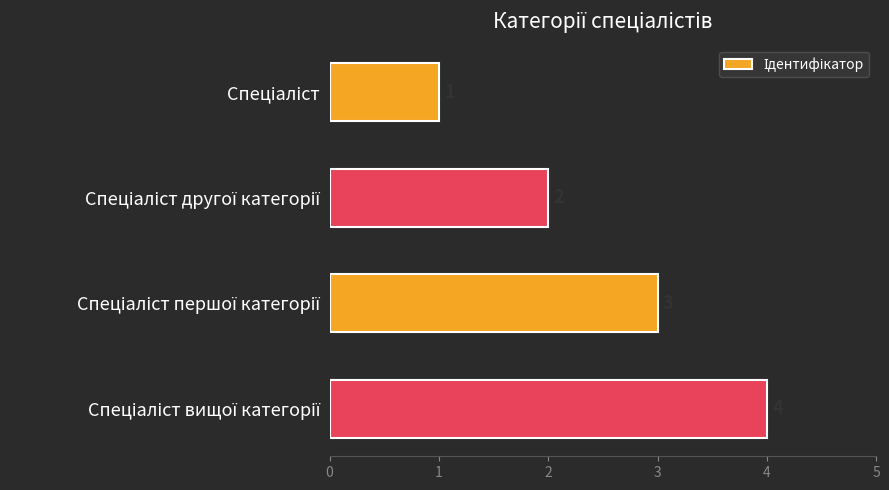

What is the difference between the maximum and minimum values?

3